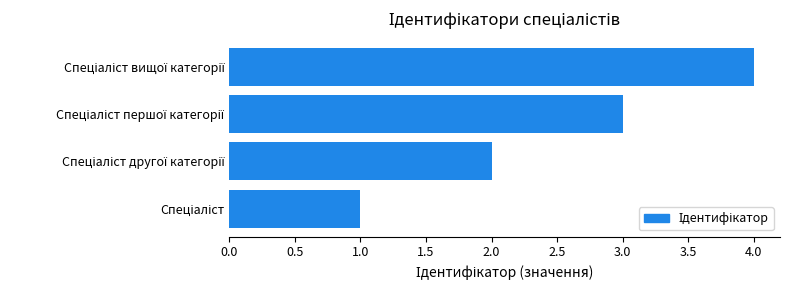

What is the difference between the maximum and minimum values?

3